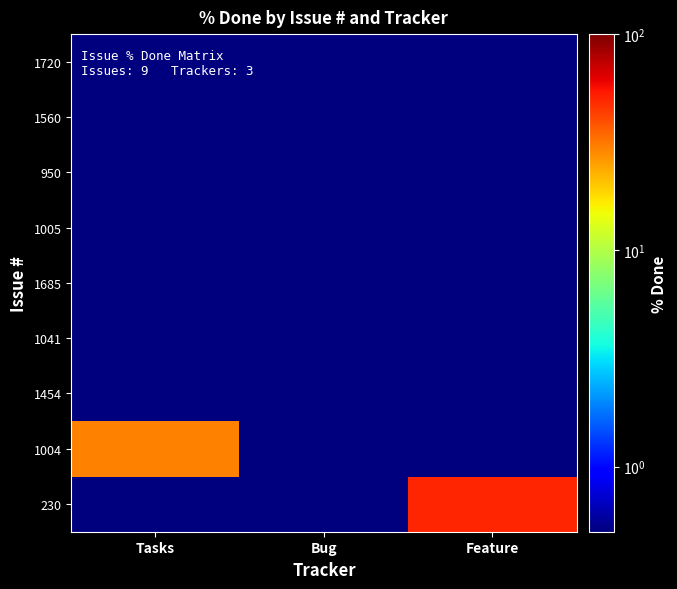

What is the difference between the highest and lowest values at Feature?

49.5